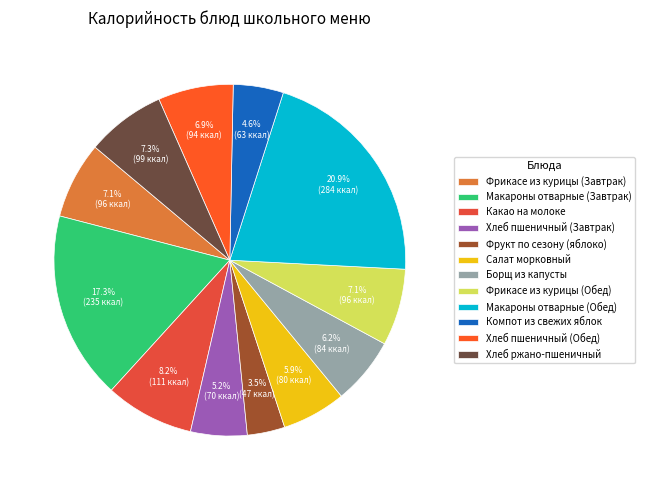

To the nearest percent, what portion does Фрикасе из курицы (Завтрак) represent?

7%